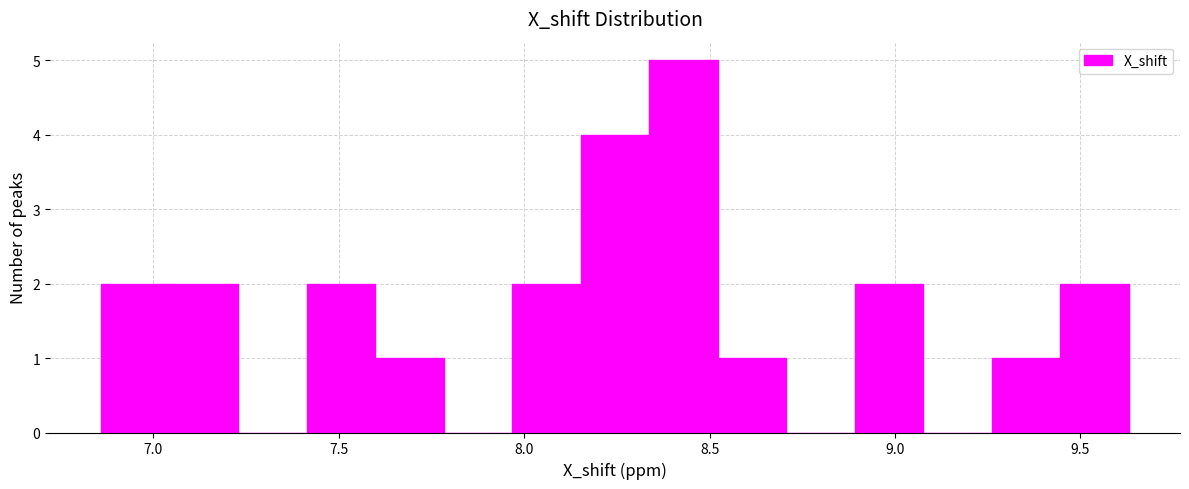

Read against the x-axis, roughly where is the centre of the tallest bar?

8.45